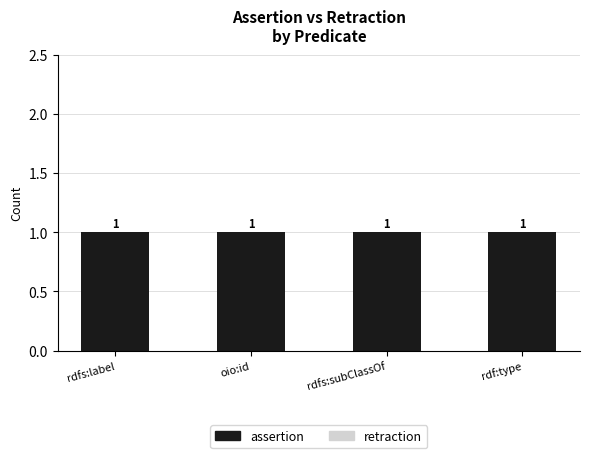

What is the label of the 2nd bar from the right?

rdfs:subClassOf